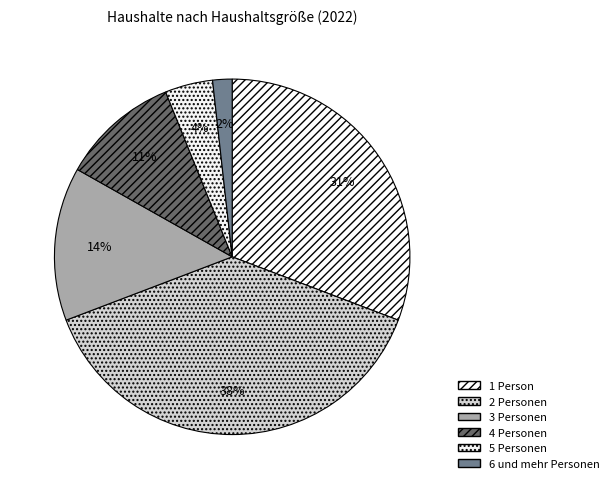

How many slices are in this pie chart?

6